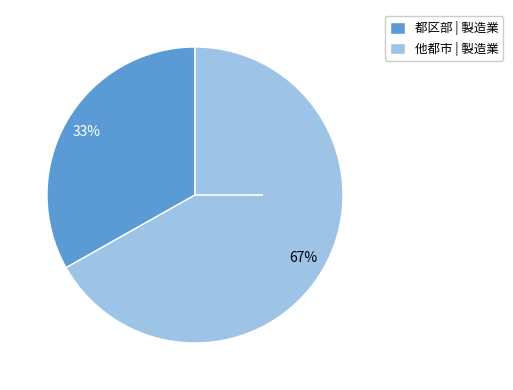

What percentage is the 都区部 | 製造業 slice, to the nearest percent?

33%